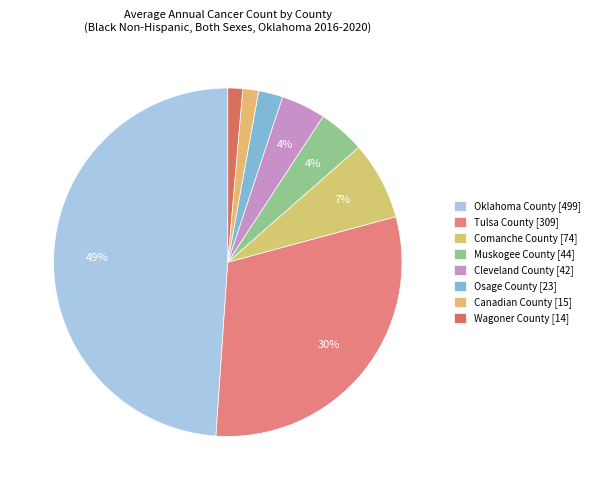

What percentage is the Canadian County [15] slice, to the nearest percent?

1%